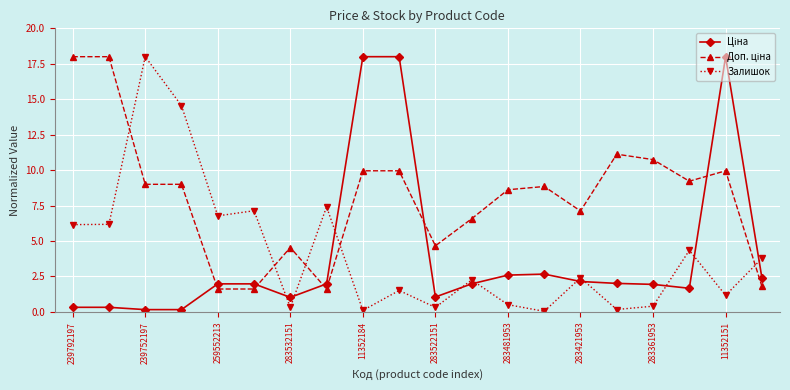

At how many categories does at least one series exceed 3?

20